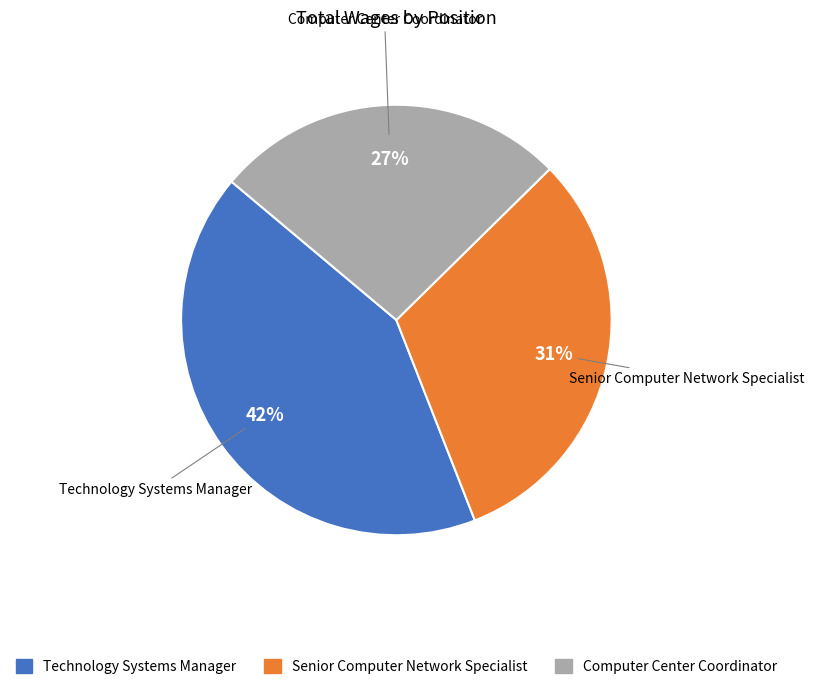

To the nearest percent, what percentage of the pie is Senior Computer Network Specialist?

31%